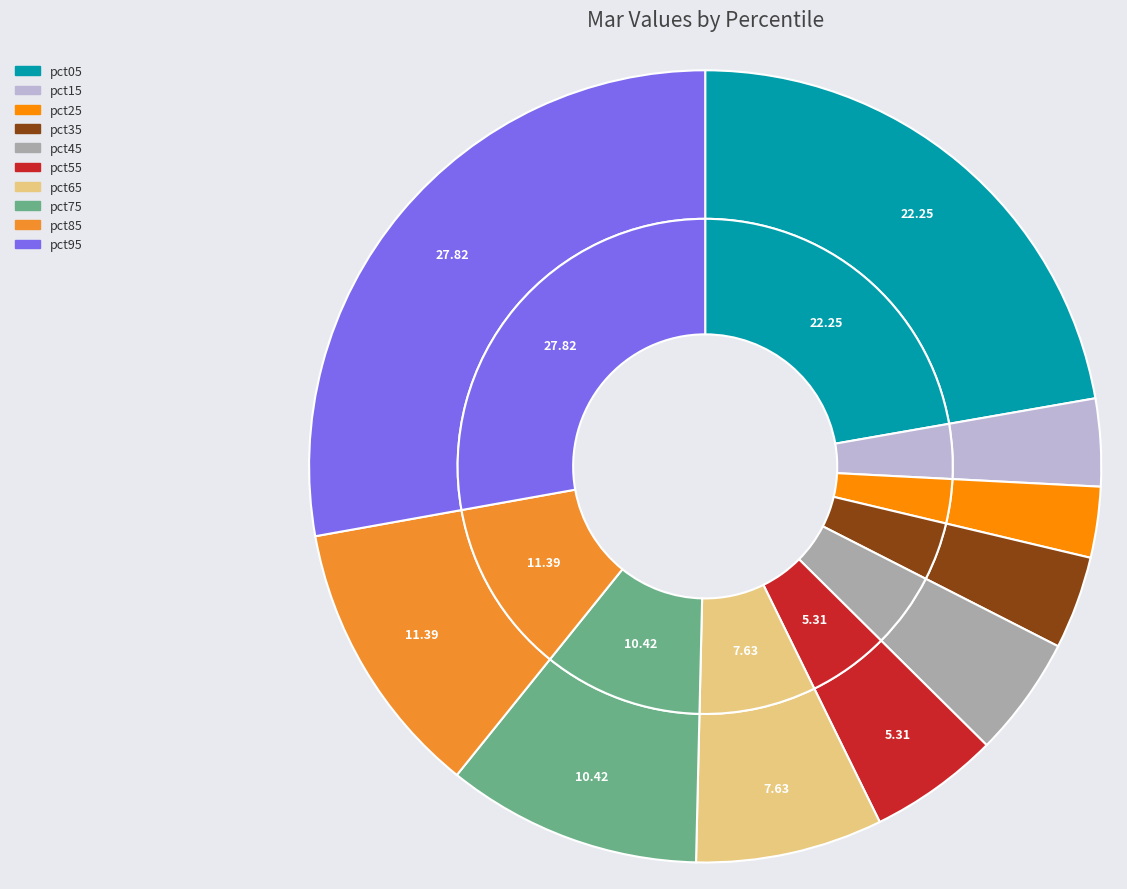

The pct65 slice represents 1% of the pie. True or false?

False